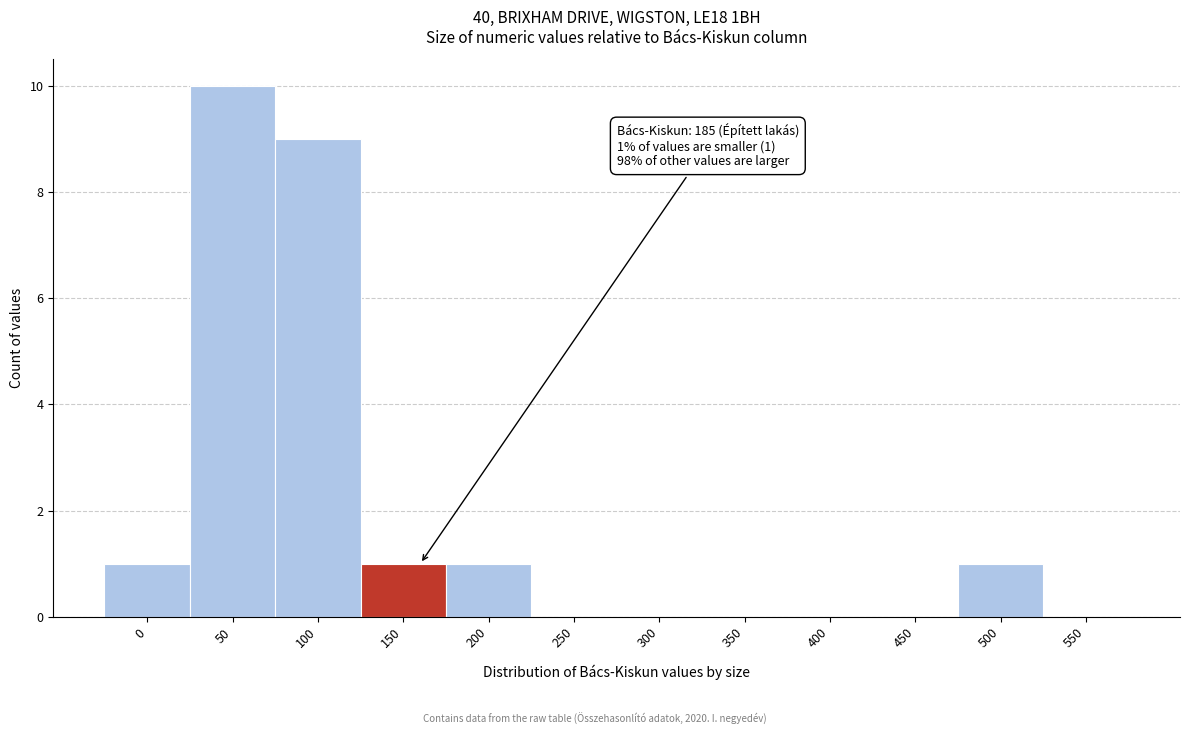

Reading right to left, extract all data points from this chart.

550=0	500=1	450=0	400=0	350=0	300=0	250=0	200=1	150=1	100=9	50=10	0=1